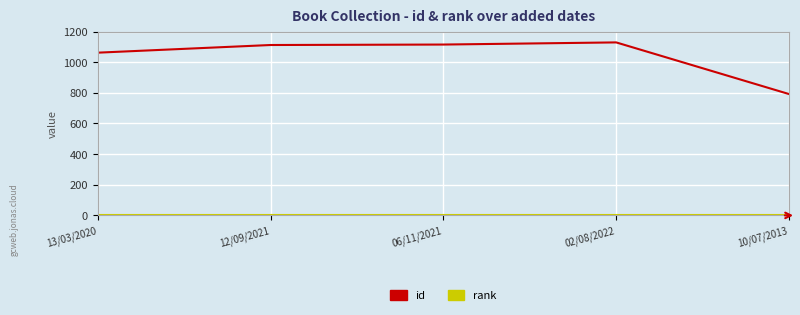

Is it true that id equals 1112 at 12/09/2021?

True